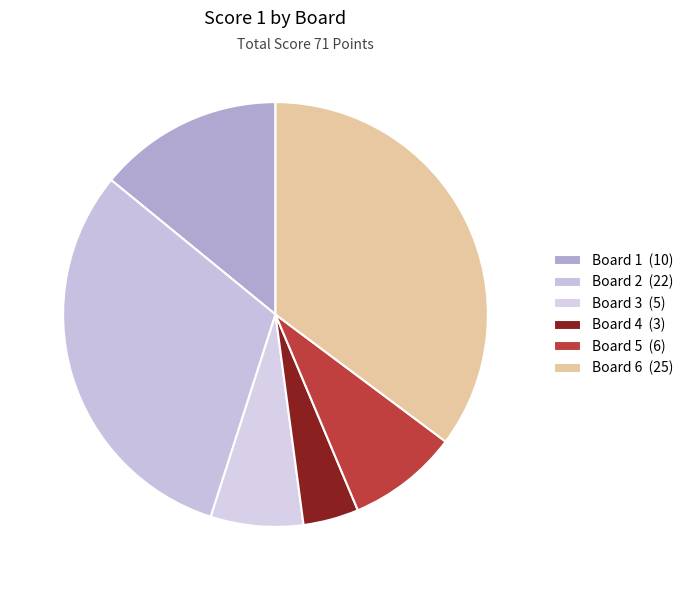

How many segments does this pie chart have?

6